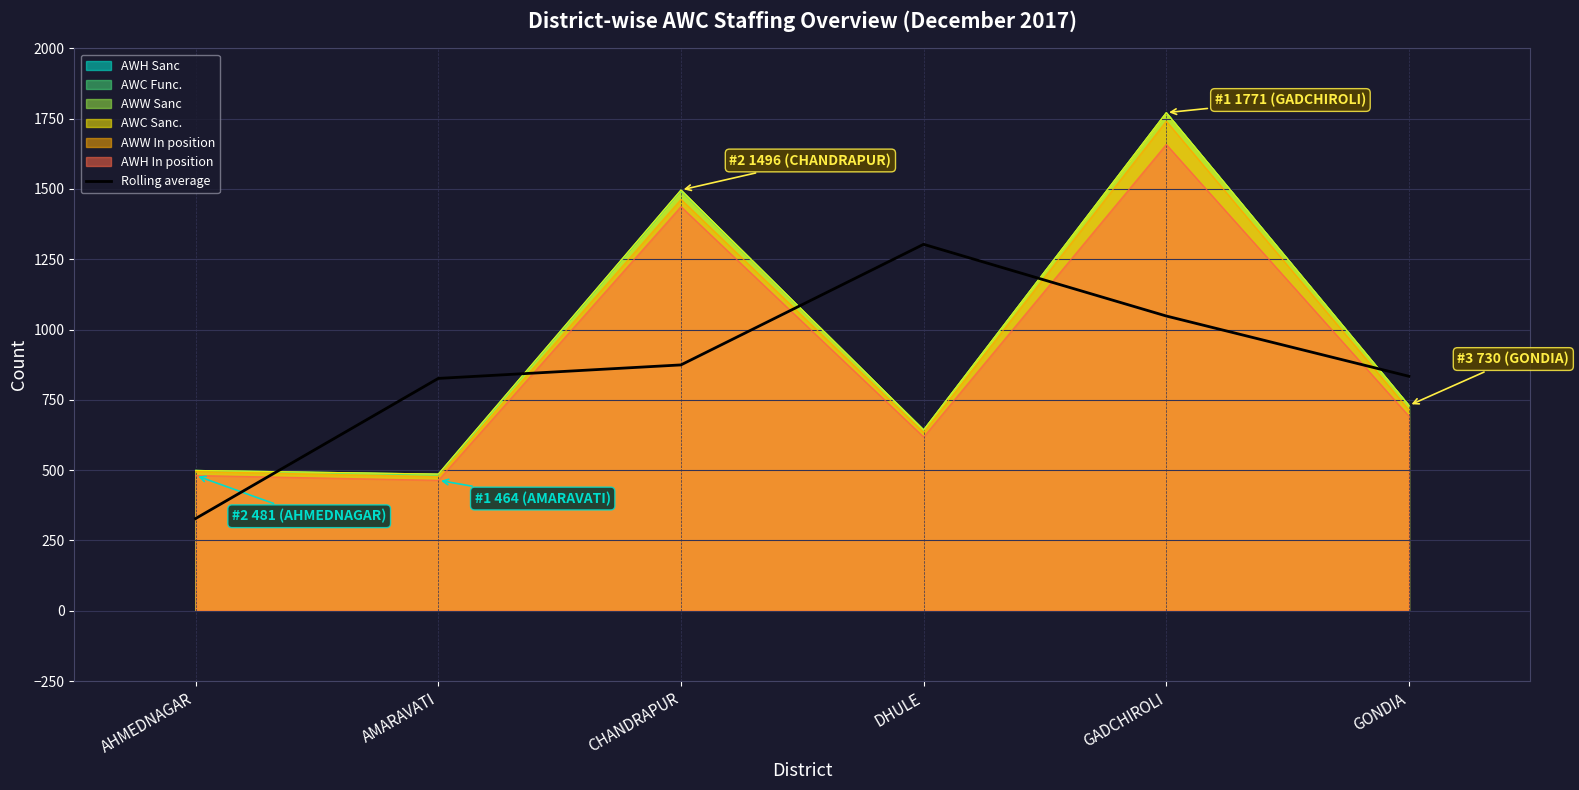

What is the sum of all values?

5212.7